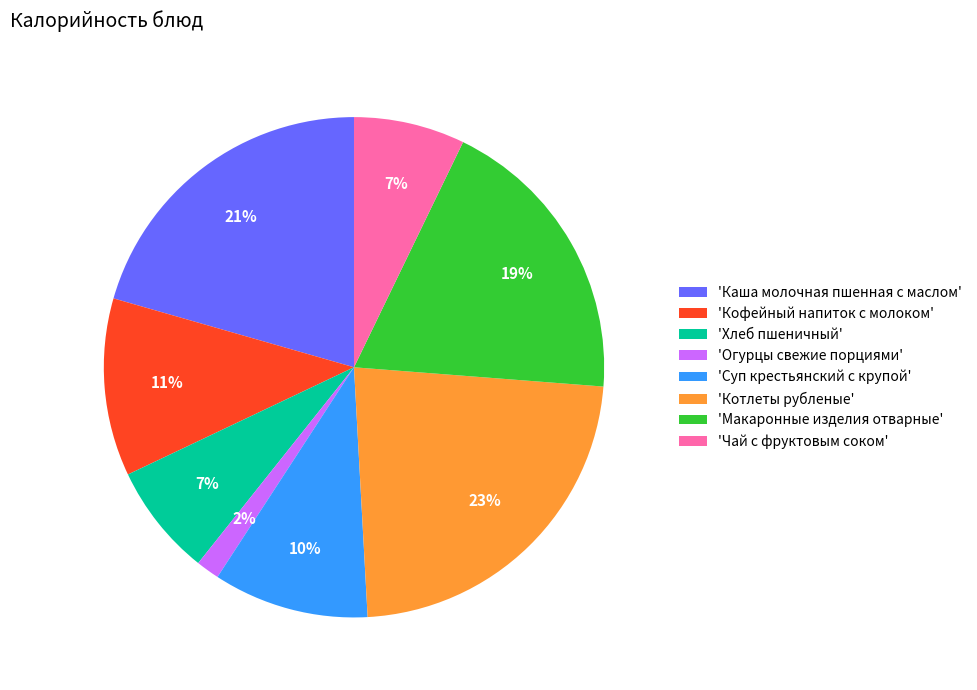

Is it true that 'Каша молочная пшенная с маслом' is 21% of the pie?

True